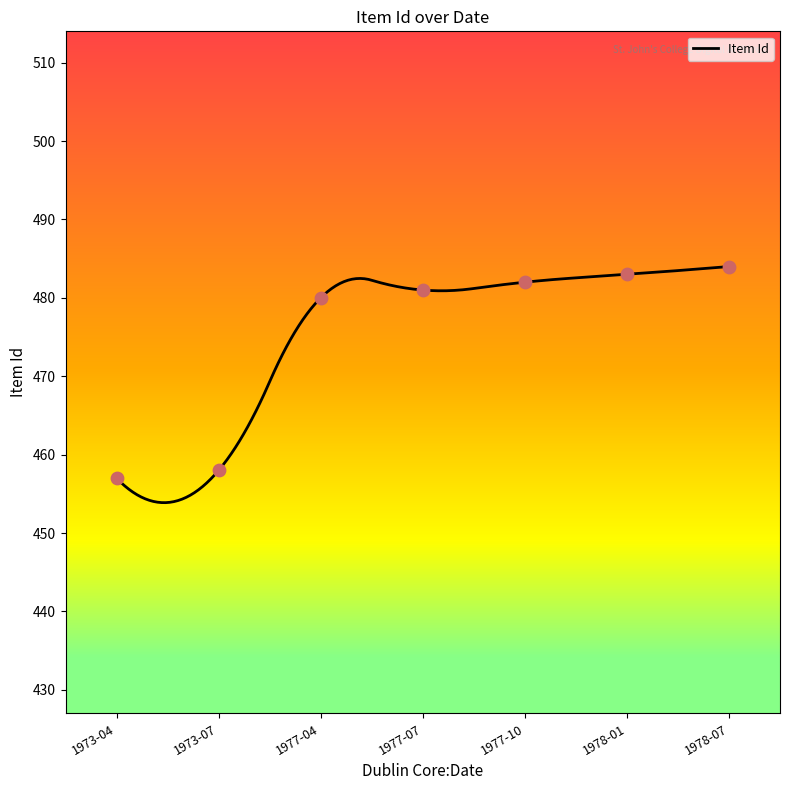

What is the change in value from 1978-07 to 1977-10?

-2